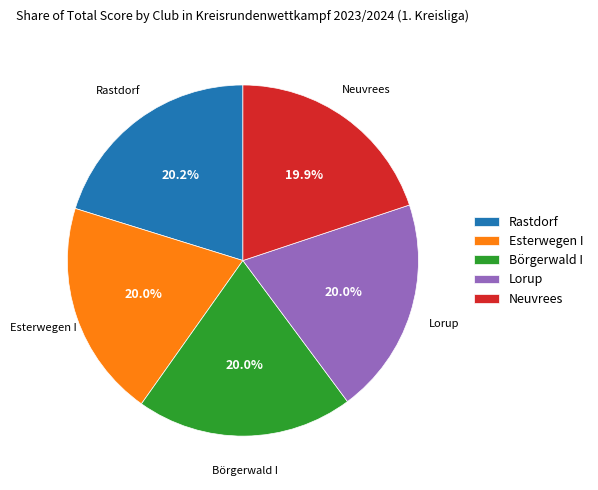

Does Neuvrees represent more than half of the total?

No